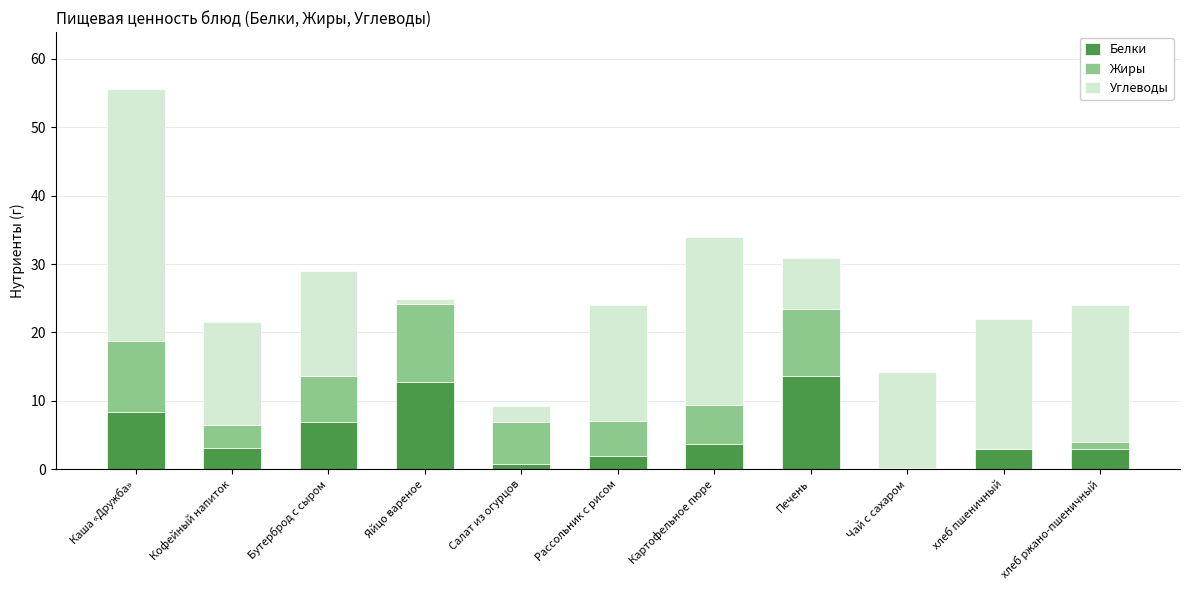

True or false: Белки has a value of 6.9 at Бутерброд с сыром.

True